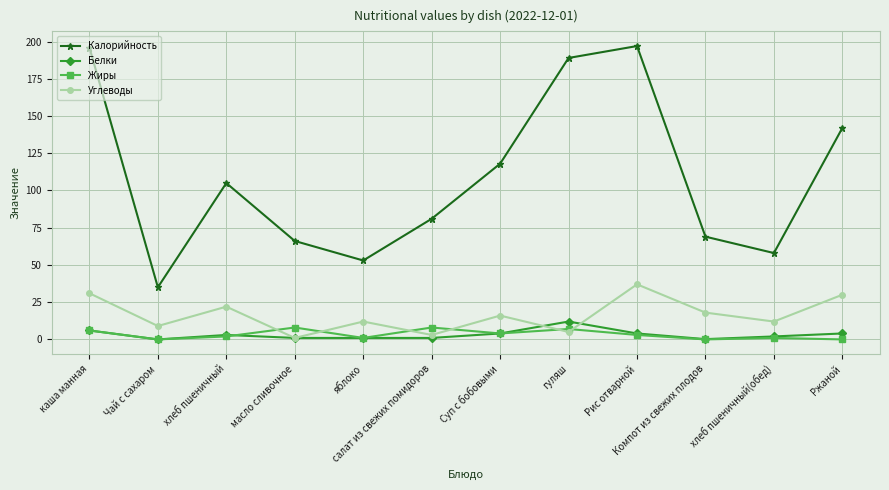

What is the maximum value shown in the chart?

197.0